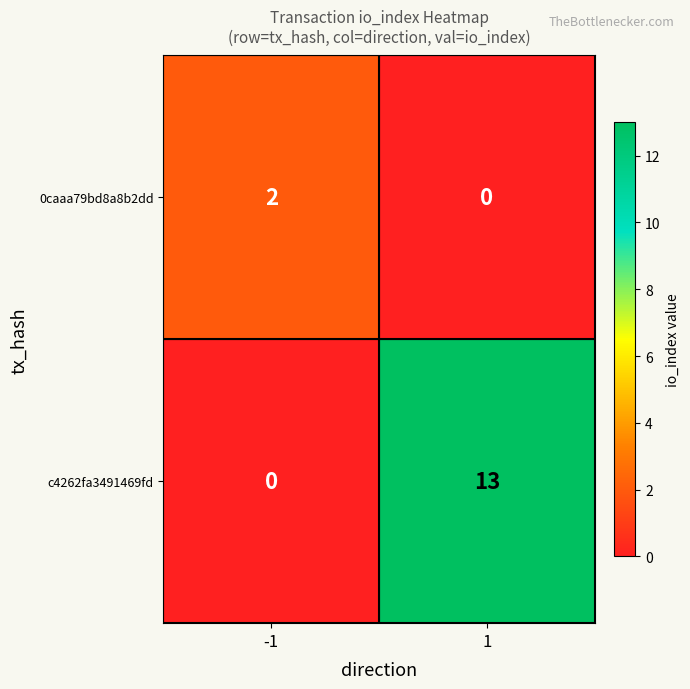

Rank the series by their average value, from lowest to highest.

0caaa79bd8a8b2dd, c4262fa3491469fd